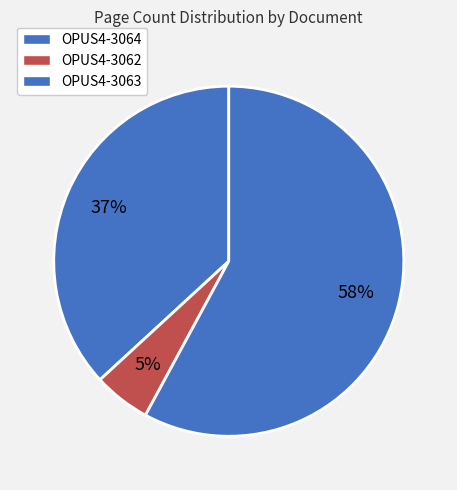

What percentage is the OPUS4-3064 slice, to the nearest percent?

37%